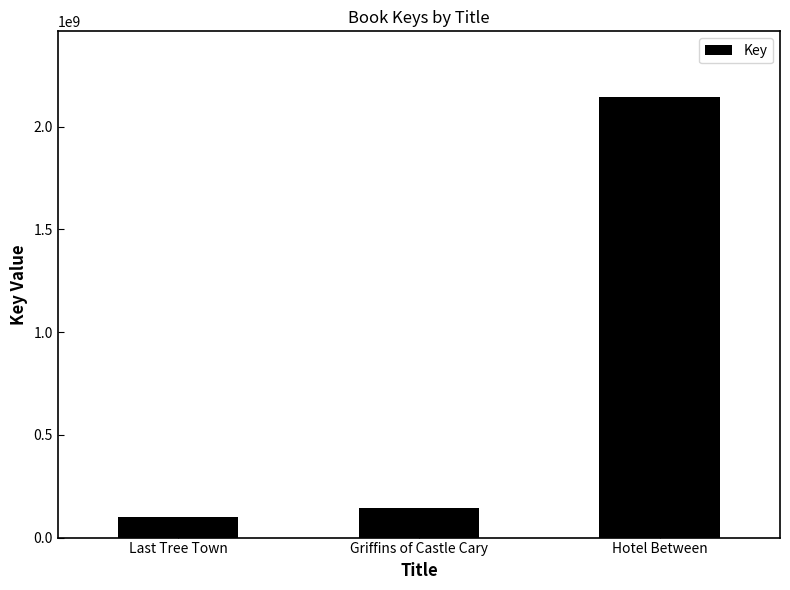

The value at Griffins of Castle Cary is 56951388. True or false?

False